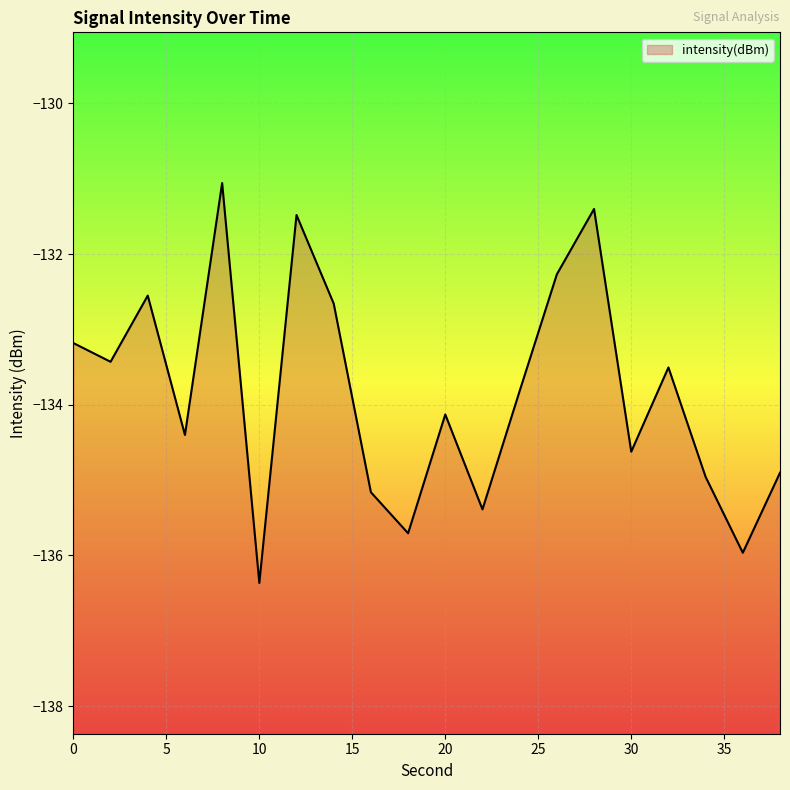

True or false: there are more than 1 points higher than both neighbors.

True